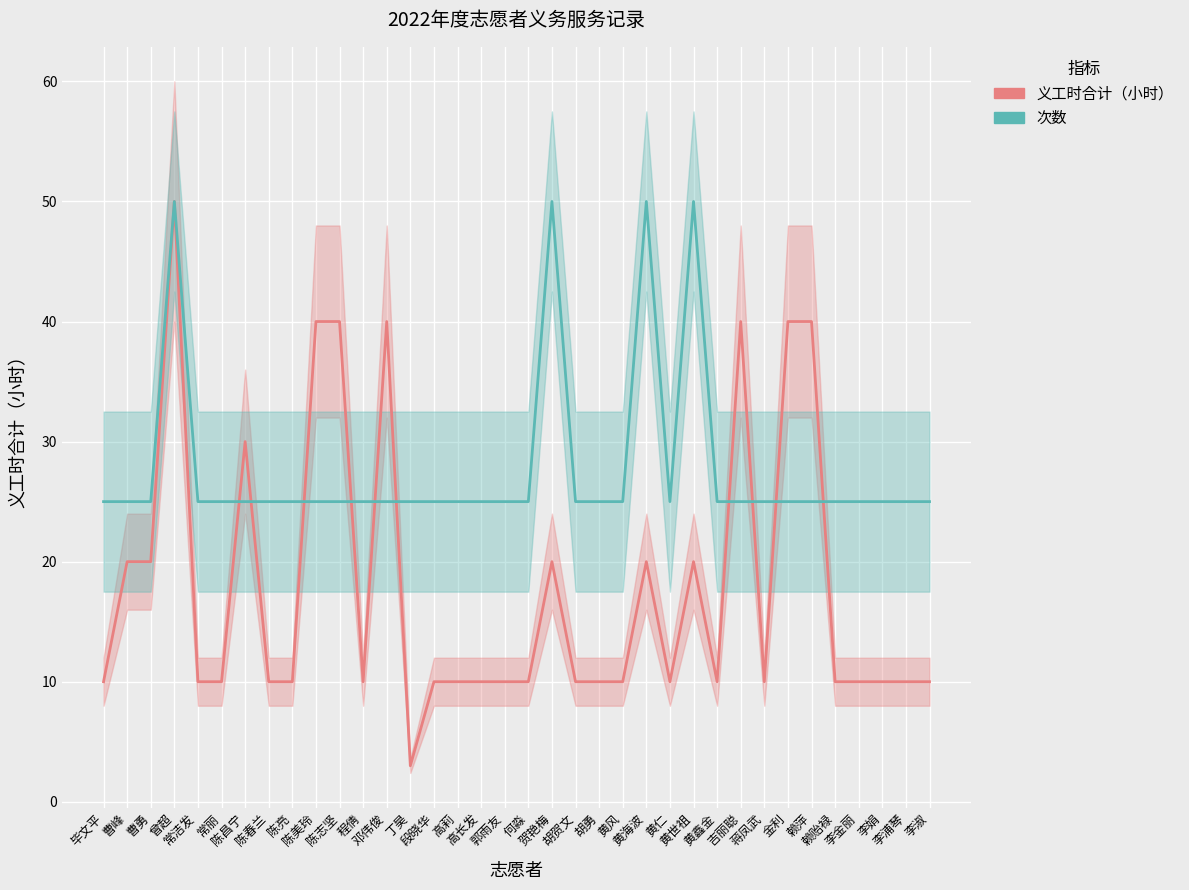

The 次数 series shows 25 at 黄仁. True or false?

True